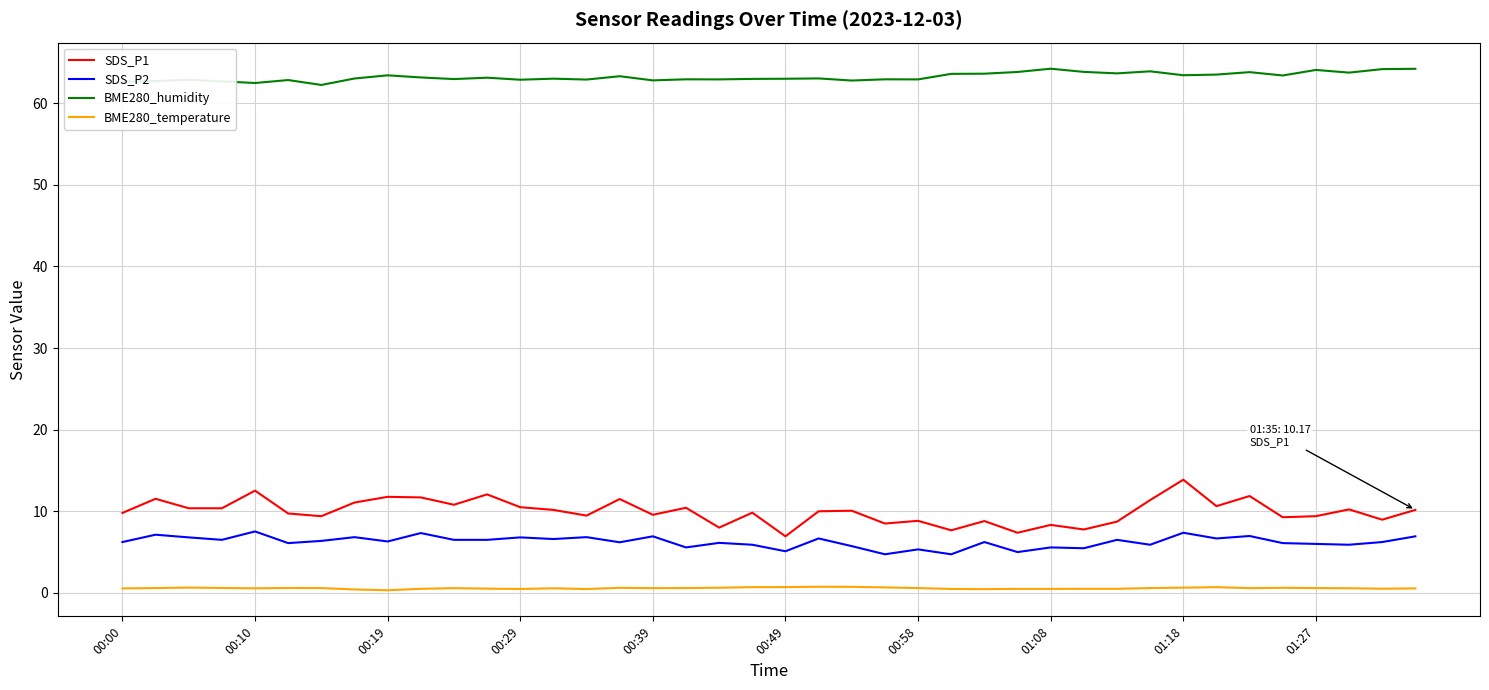

Rank the series by their maximum value, from highest to lowest.

BME280_humidity, SDS_P1, SDS_P2, BME280_temperature